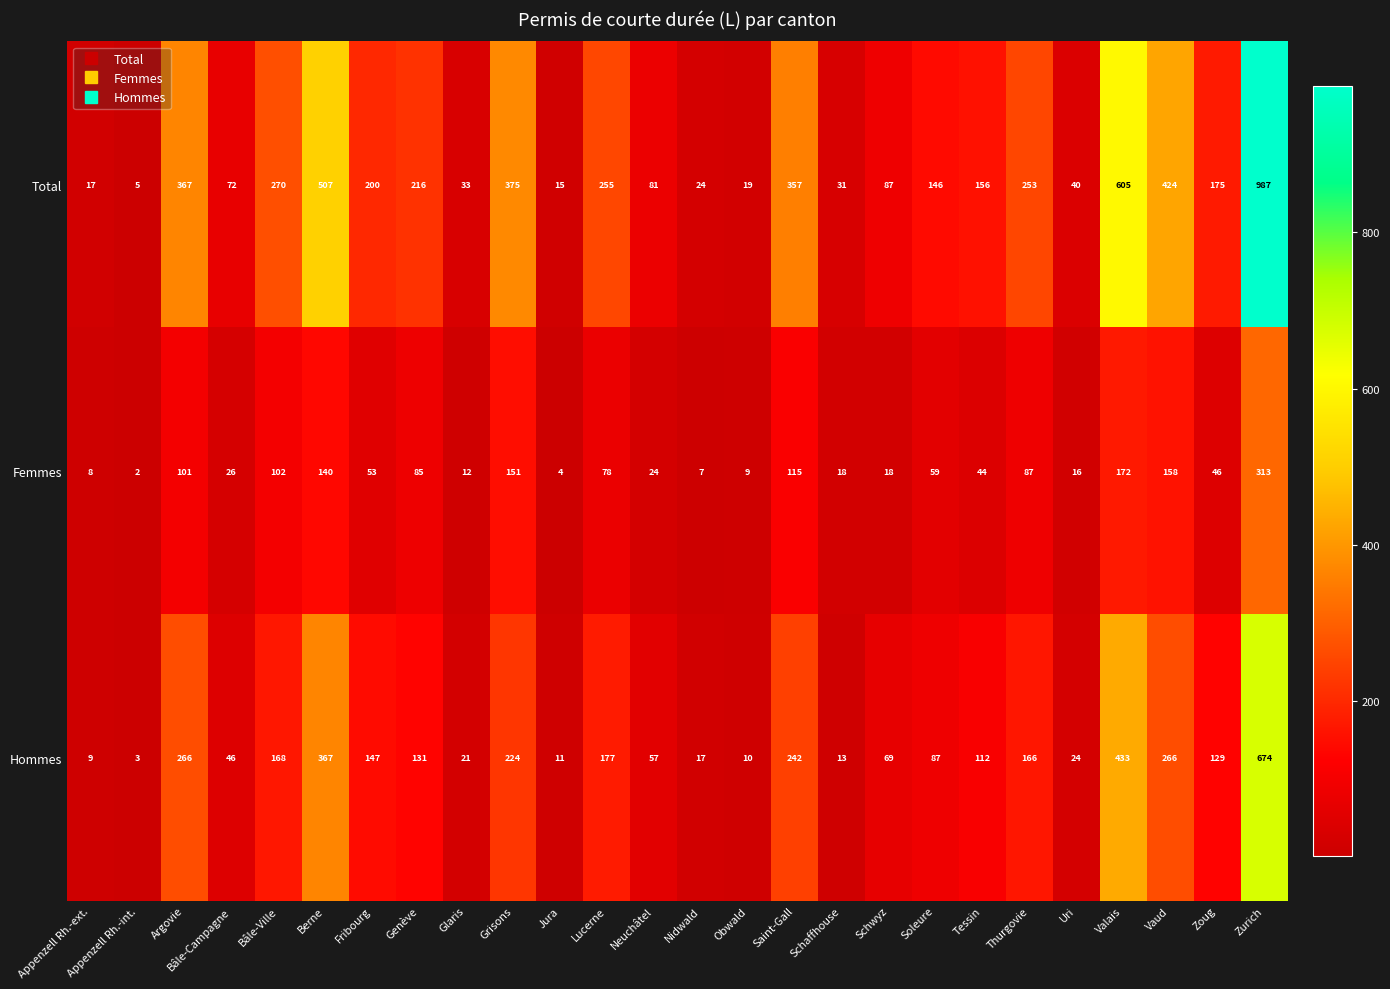

What is the difference between the highest and lowest values at Zurich?

674